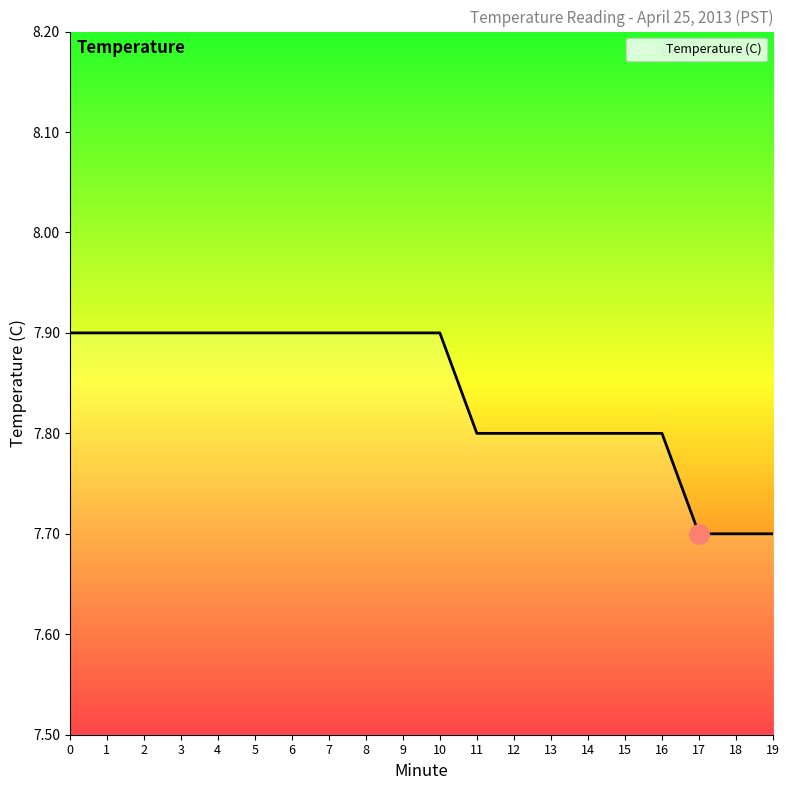

Is this an area chart (filled region under the line)?

No